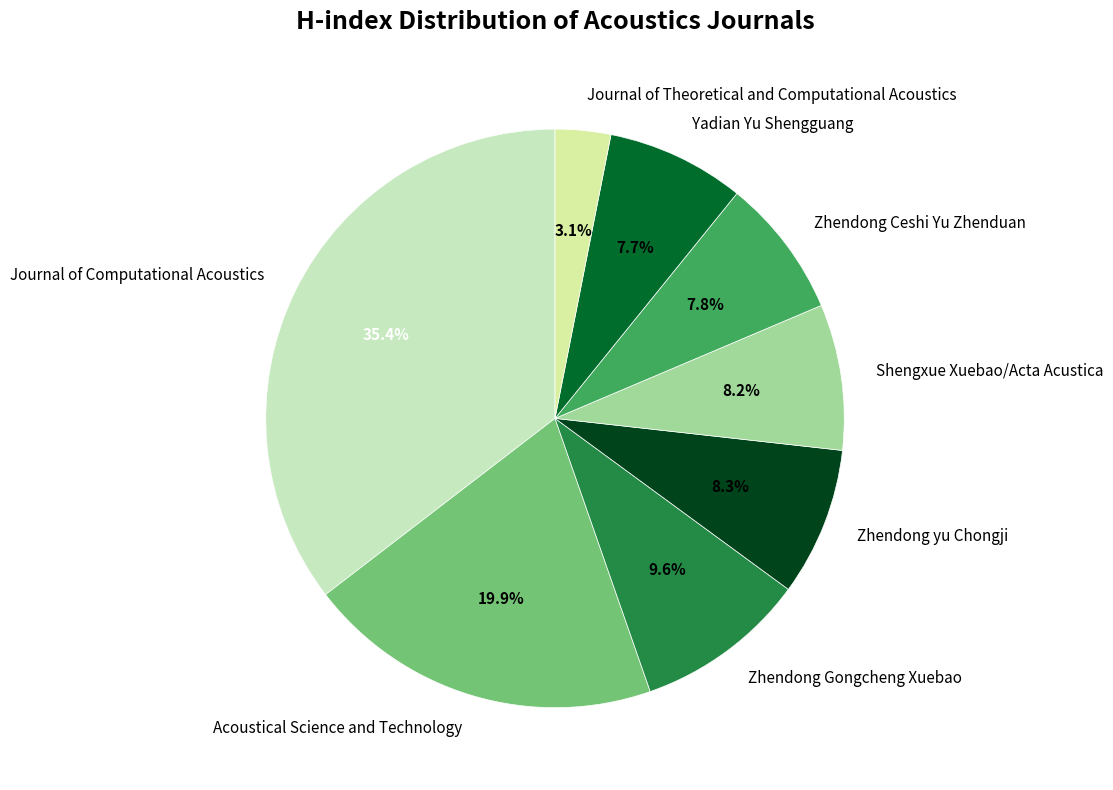

Which has a higher value, Journal of Computational Acoustics or Journal of Theoretical and Computational Acoustics?

Journal of Computational Acoustics